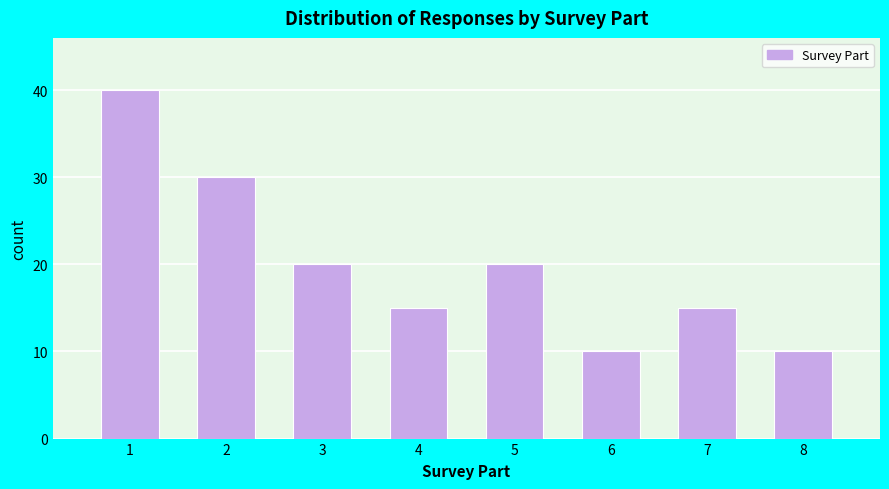

Reading left to right, what are all the values shown in this chart?

40	30	20	15	20	10	15	10